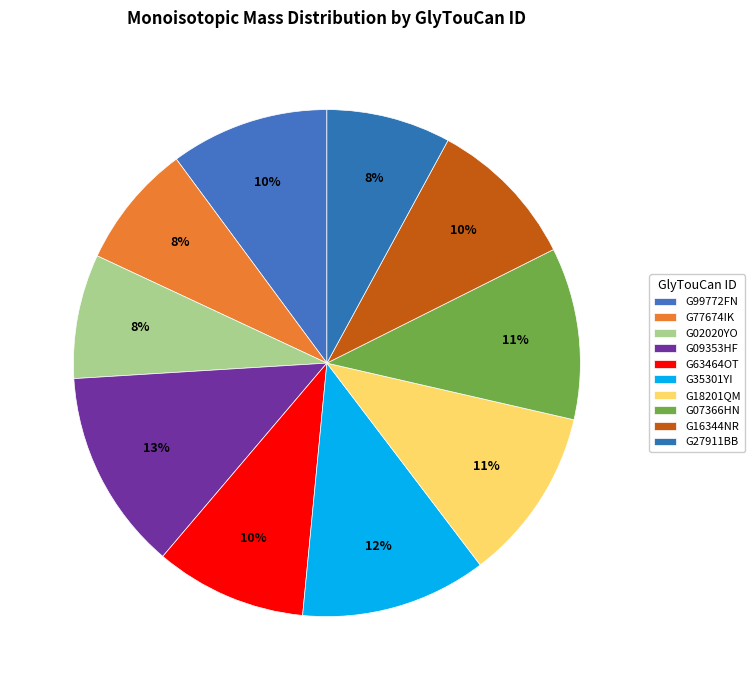

What portion of the pie excludes G16344NR?

90.3%